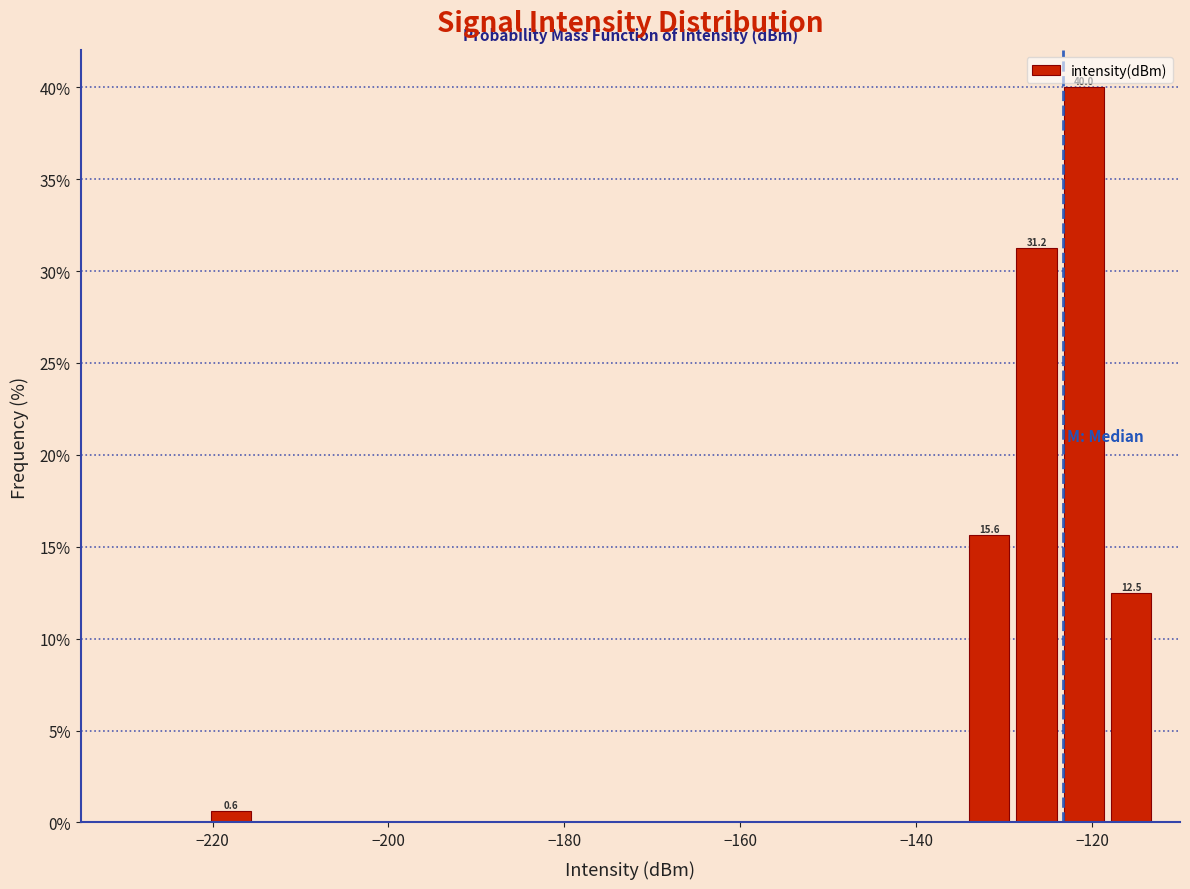

Read against the x-axis, roughly where is the centre of the tallest bar?

-120